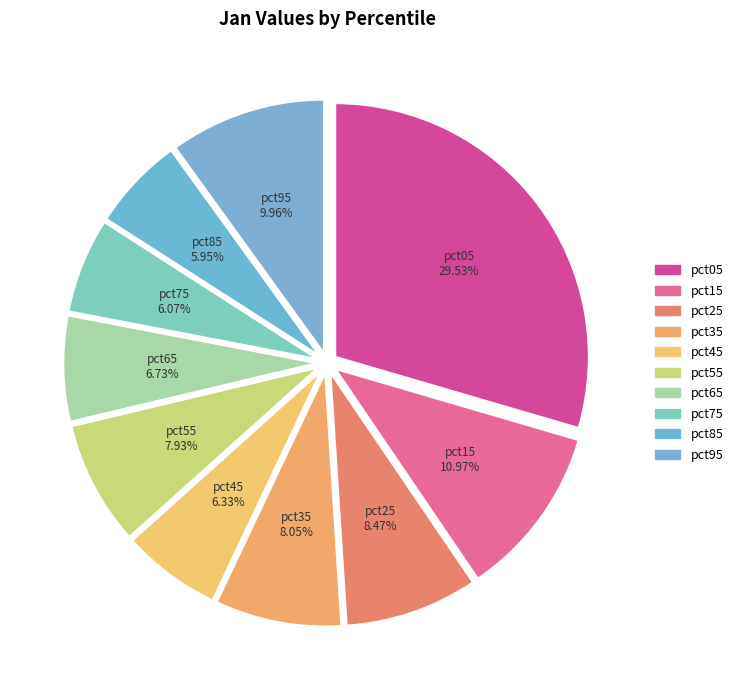

Which slice is the largest?

pct05